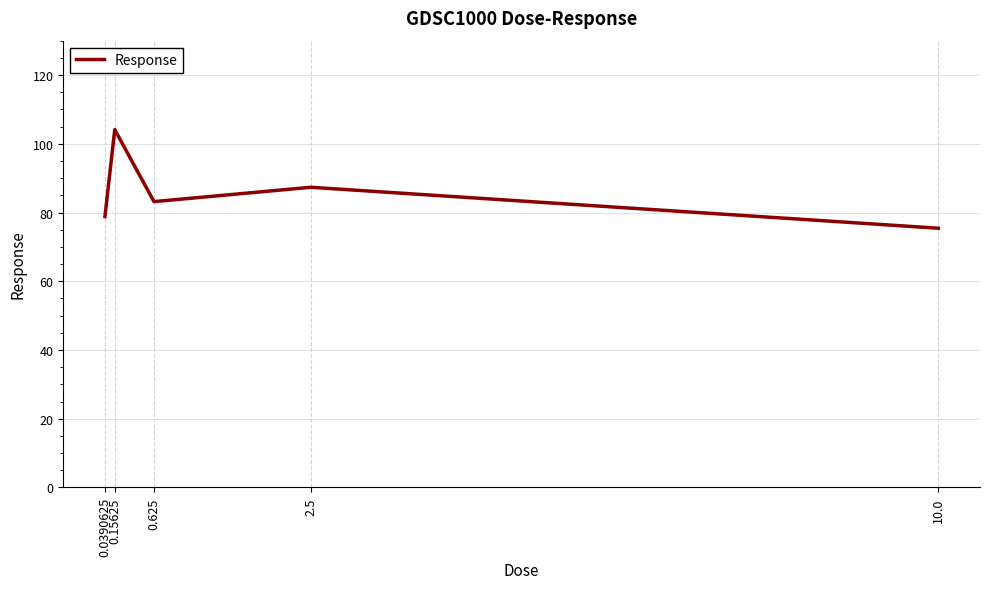

What is the difference between the maximum and minimum values?

28.7